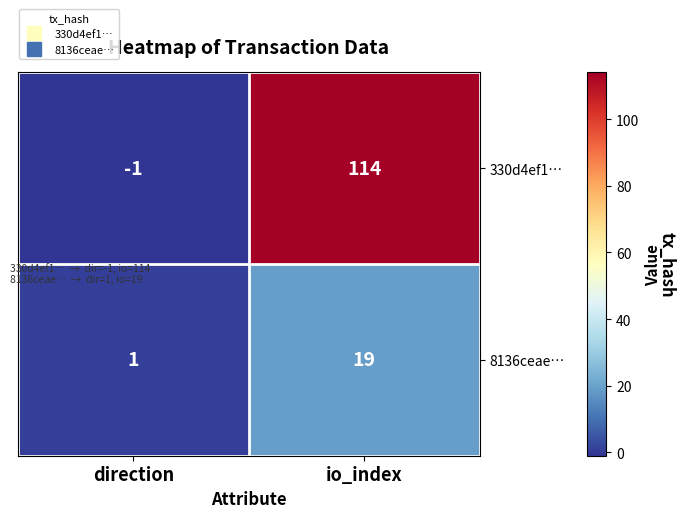

Reading left to right, transcribe all the data shown in this chart.

330d4ef1…: -1	114
8136ceae…: 1	19